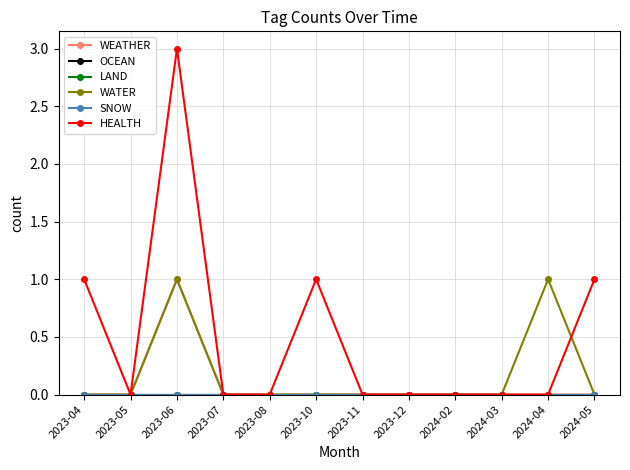

In HEALTH, how many points are higher than both neighbors (excluding endpoints)?

2